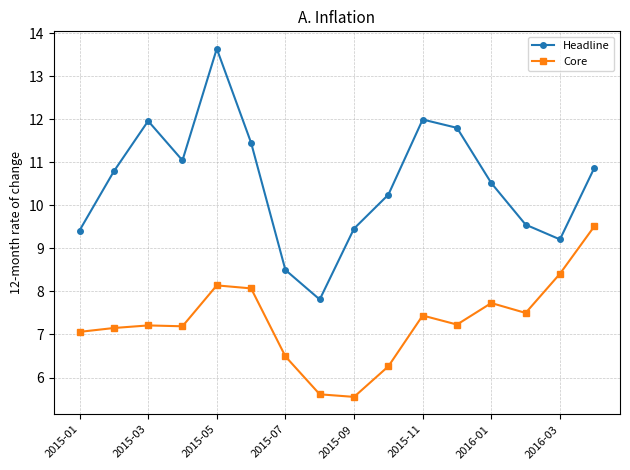

True or false: Headline and Core cross at least once.

False